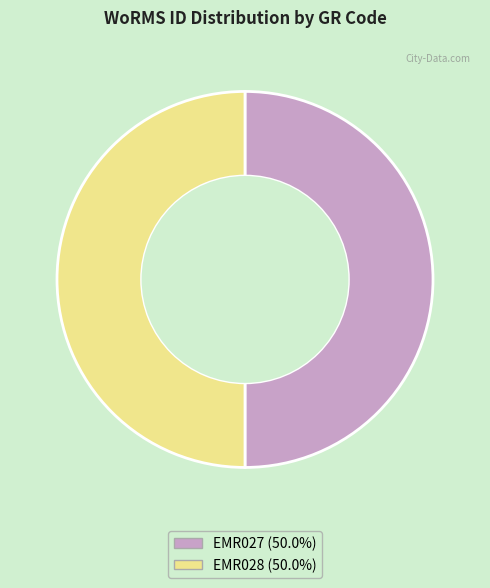

What is the ratio of the value at EMR027 to the value at EMR028?

1.0